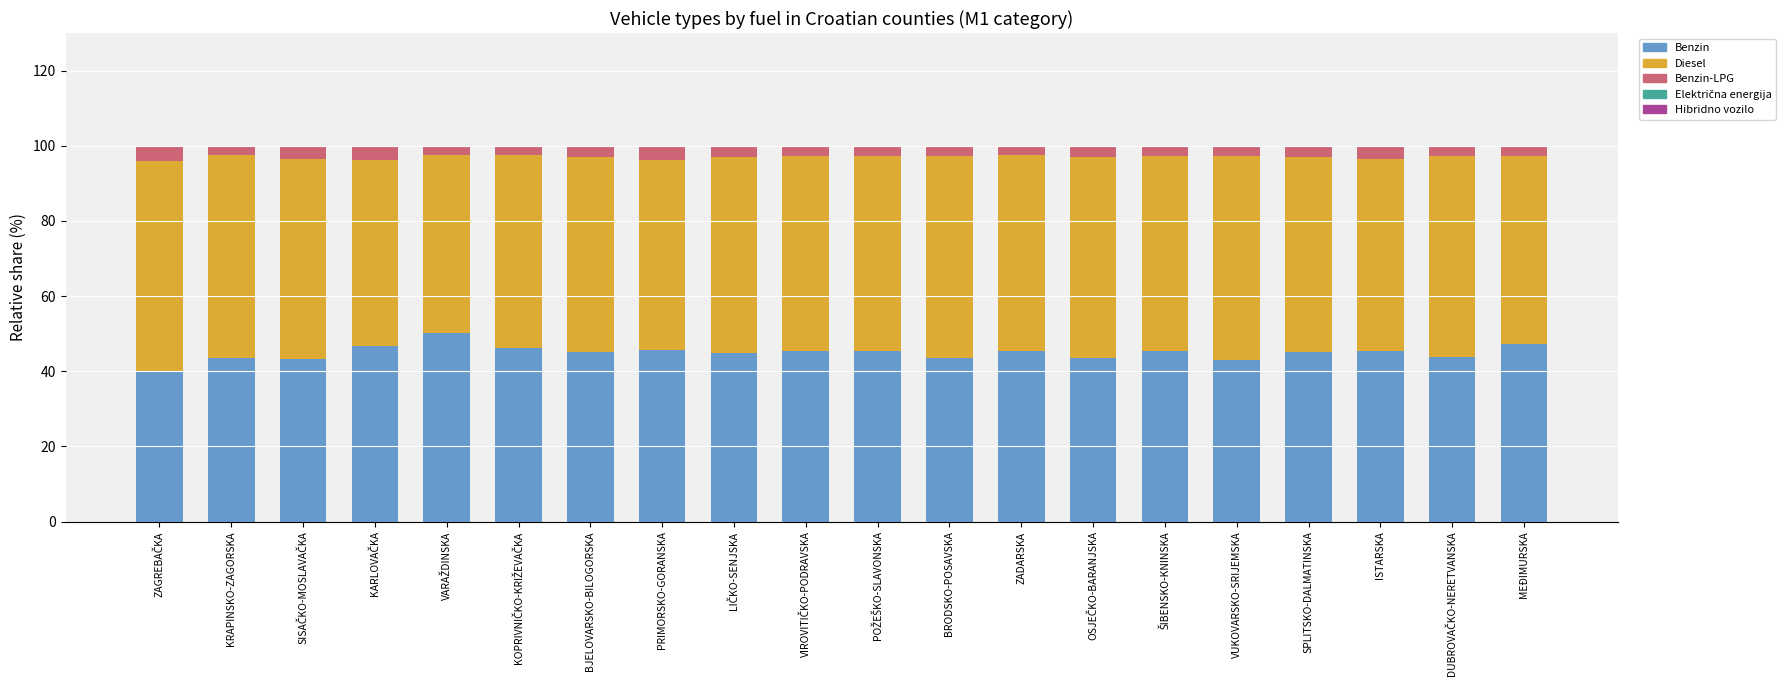

Is it true that Benzin equals 66.2 at KRAPINSKO-ZAGORSKA?

False